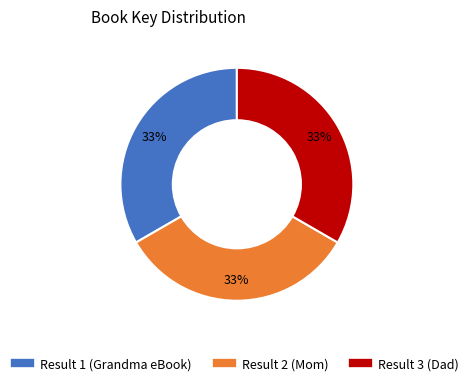

Is the sum of Result 1 (Grandma eBook) and Result 2 (Mom) greater than half?

Yes